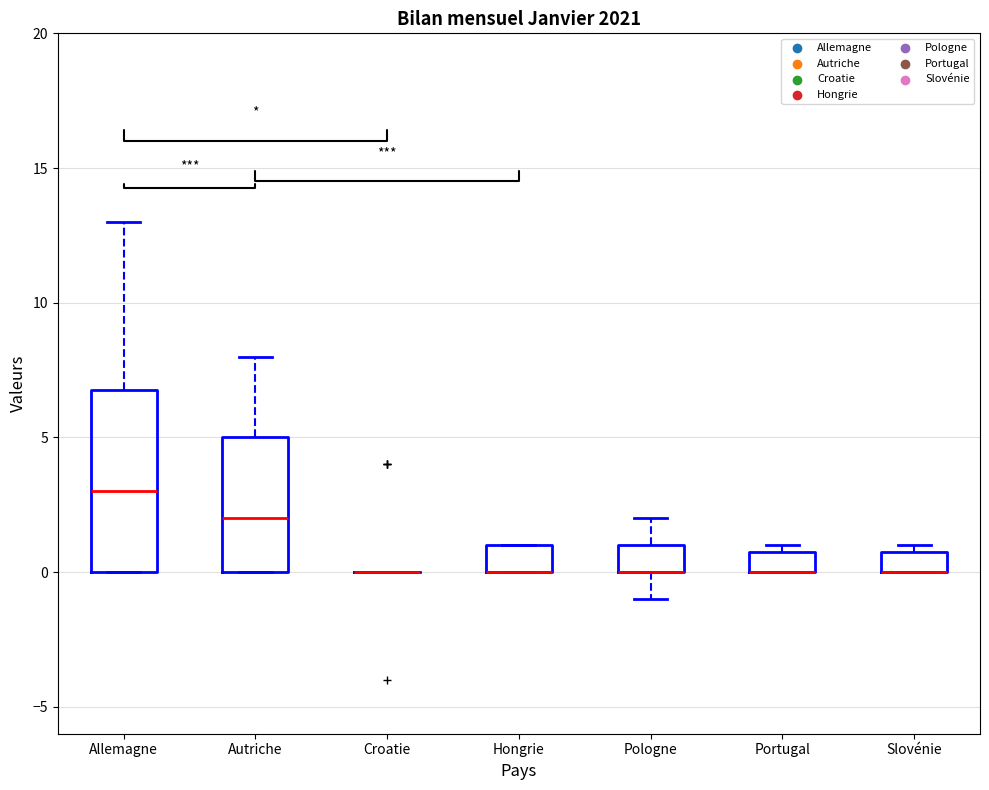

Comparing the boxes themselves (not the whiskers), which one is the tallest?

Allemagne